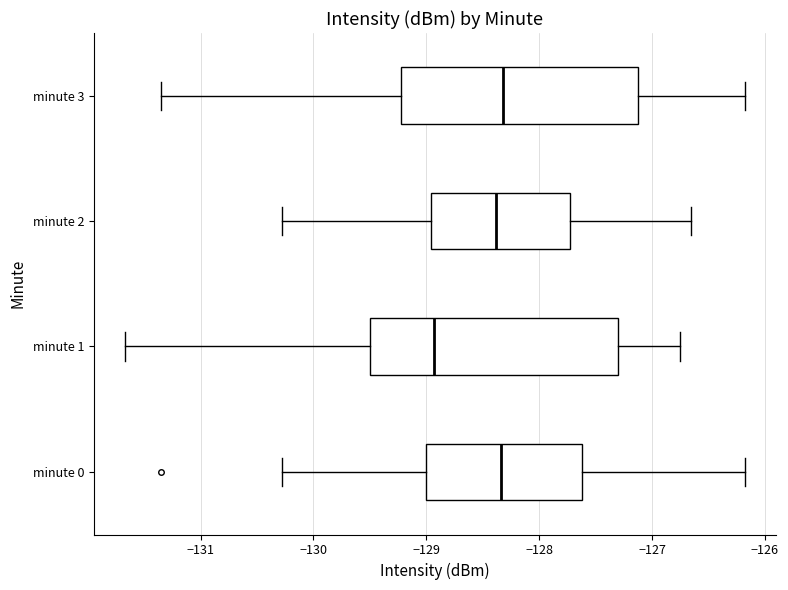

Reading bottom to top, transcribe this box plot: for each box, give where its median line is, the range the box spans, and where its two whiskers end, as read against the x-axis. The values are not printed on the chart, so give them approximately, as read against the axis.

minute 0: median -128.3, box -129.0 to -127.6, whiskers -130.3 to -126.2
minute 1: median -128.9, box -129.5 to -127.3, whiskers -131.7 to -126.8
minute 2: median -128.4, box -129.0 to -127.7, whiskers -130.3 to -126.7
minute 3: median -128.3, box -129.2 to -127.1, whiskers -131.4 to -126.2